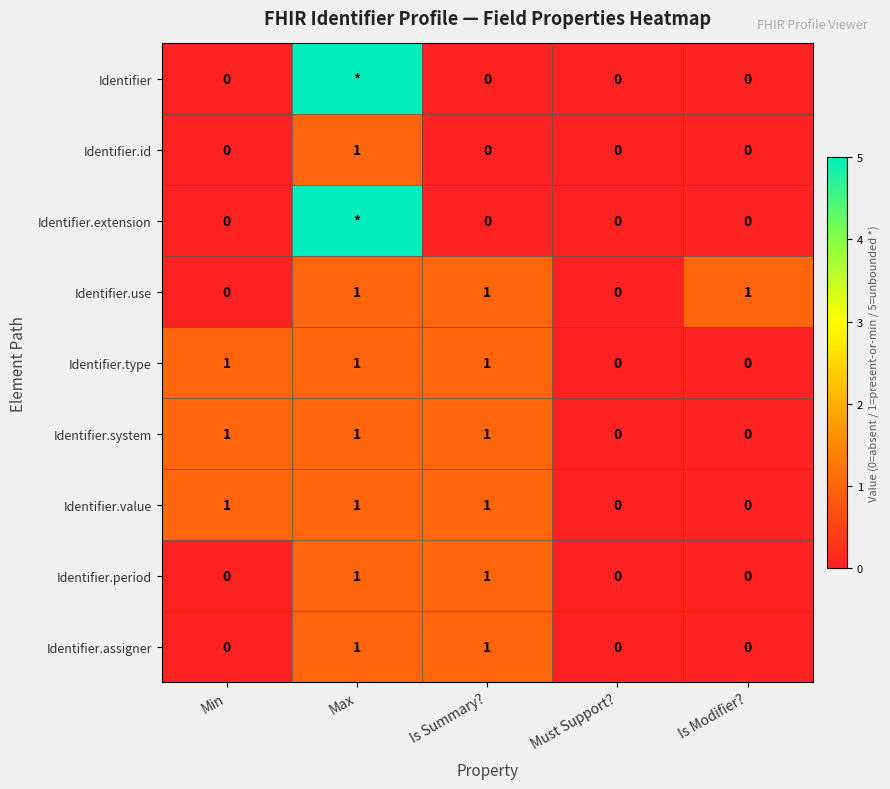

What is the total value across all series at Is Summary??

6